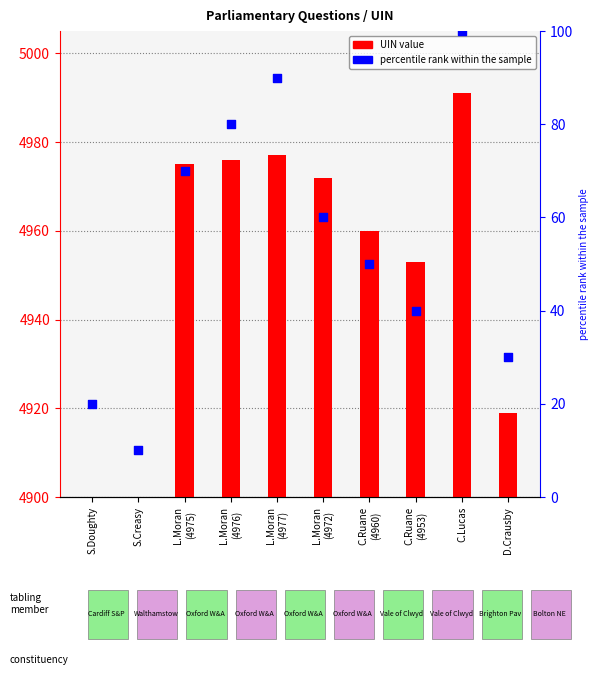

Which series has the widest spread of Y values?

UIN value